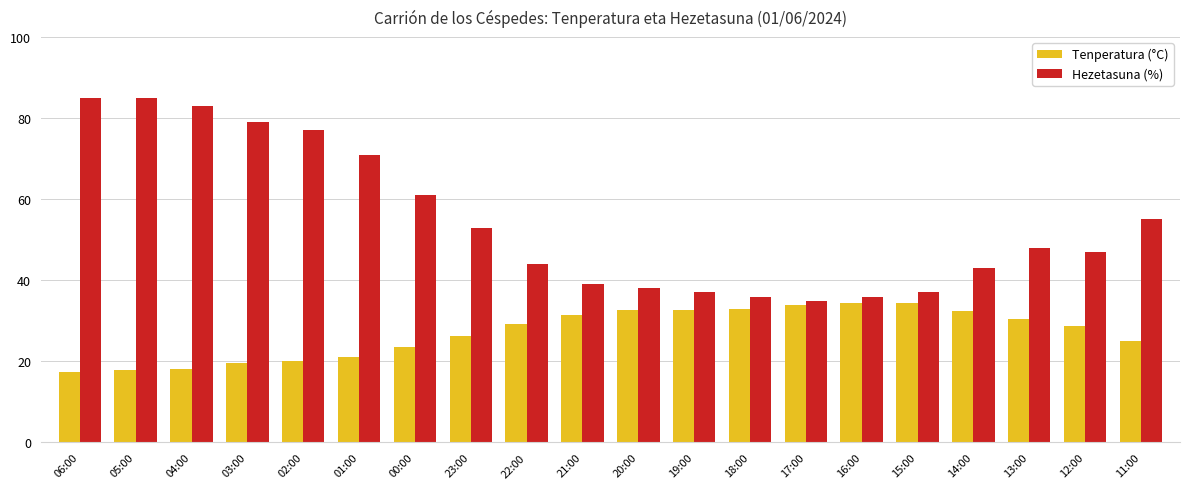

The value of Tenperatura (°C) at 17:00 is 50.6. True or false?

False